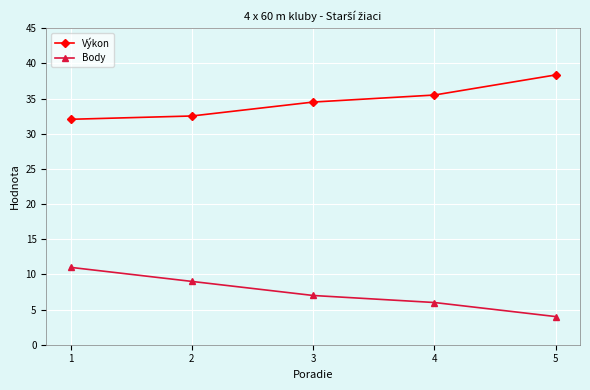

Which label corresponds to the largest value in the chart?

5